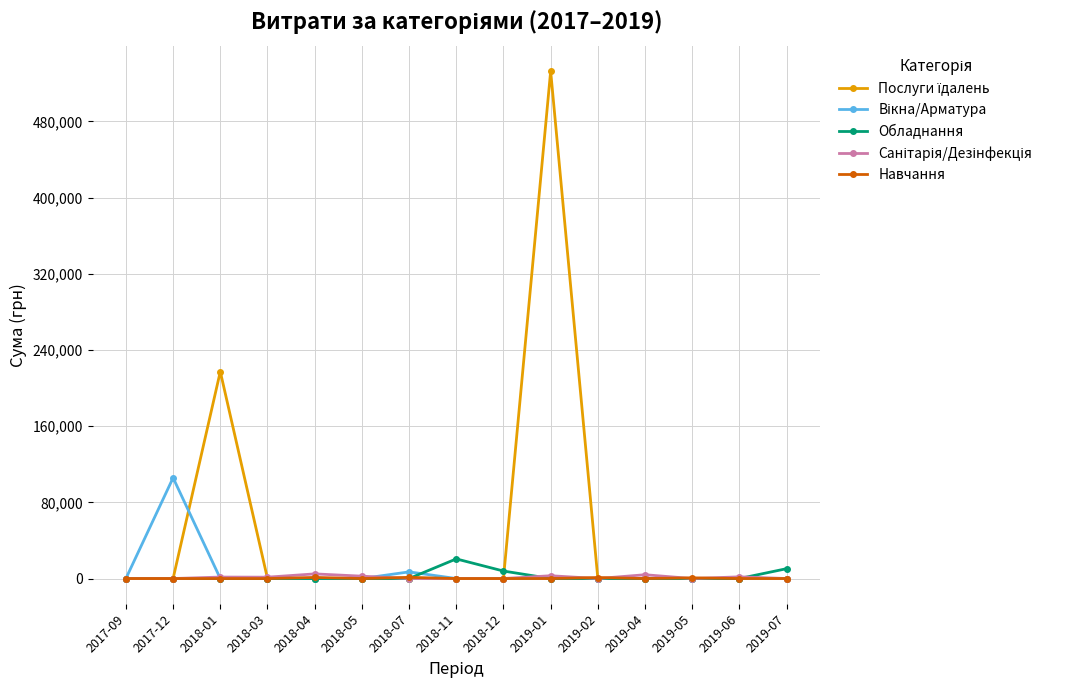

At which category does the chart reach its peak across all series?

2019-01